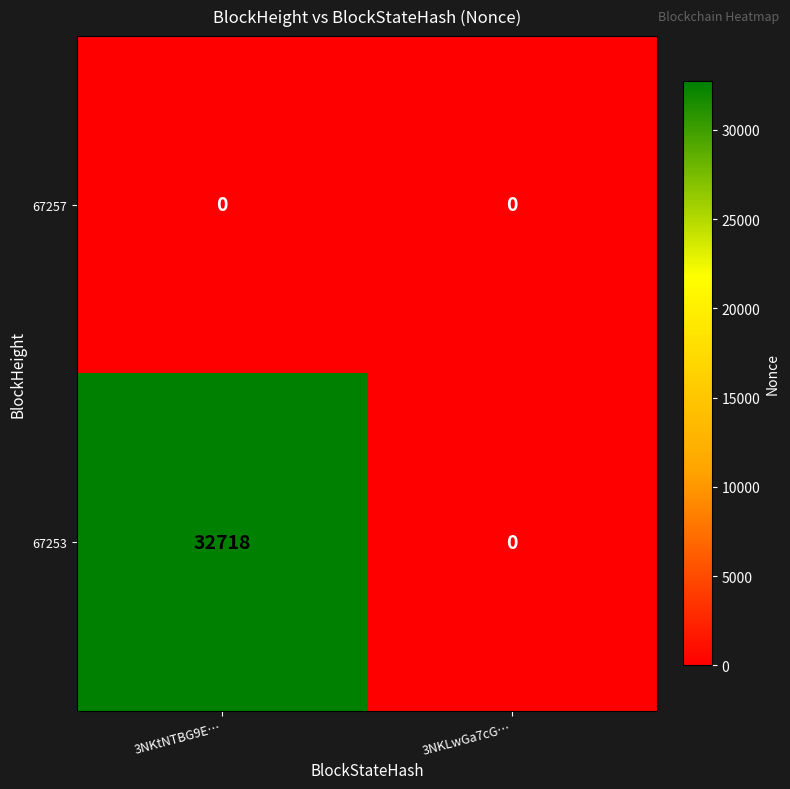

True or false: 67253 has a value of -11938 at 3NKLwGa7cG….

False